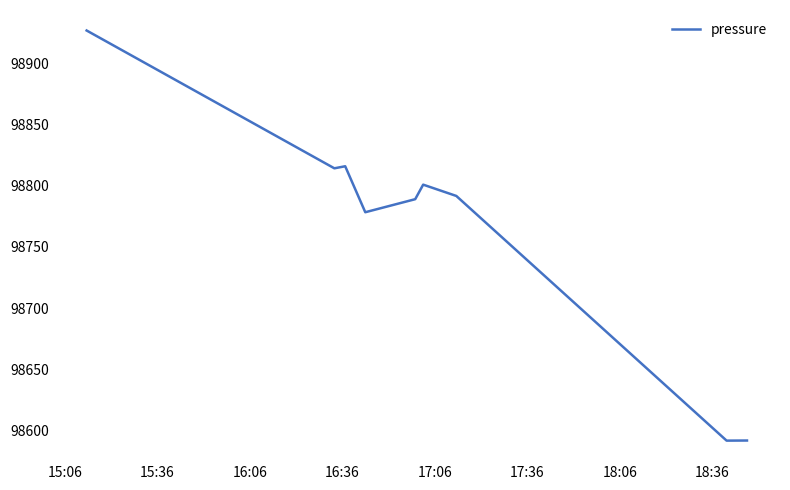

What is the minimum value shown in the chart?

98591.7